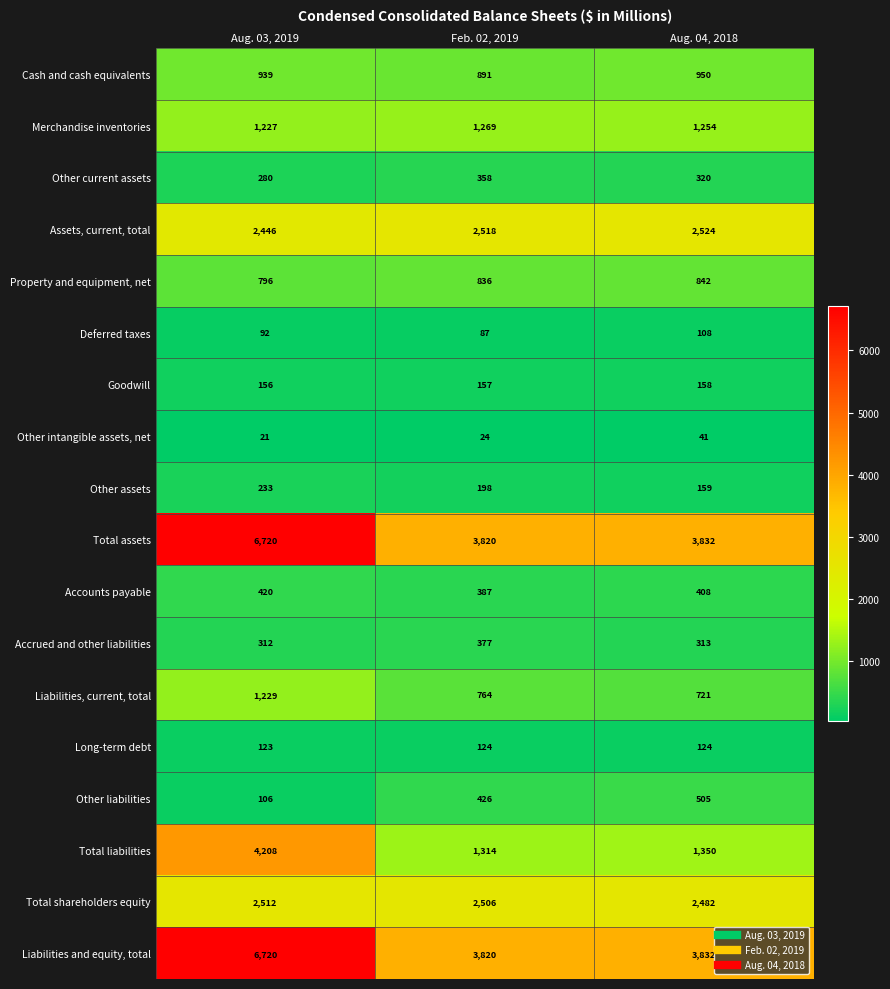

True or false: Other intangible assets, net has a value of 35 at Feb. 02, 2019.

False